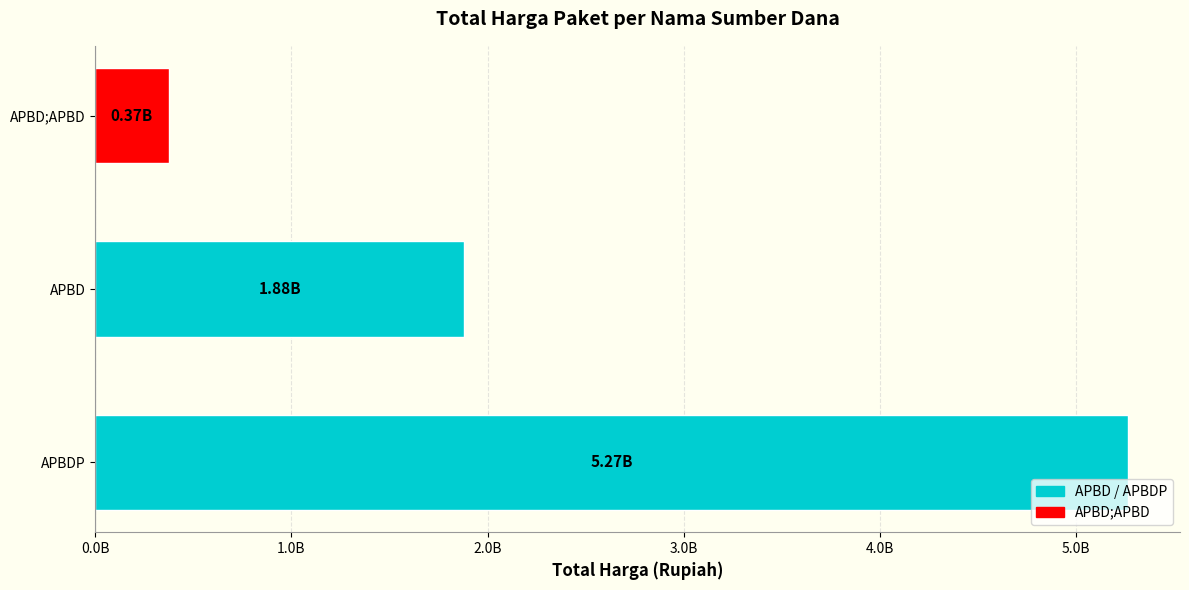

Are the bars horizontal?

Yes